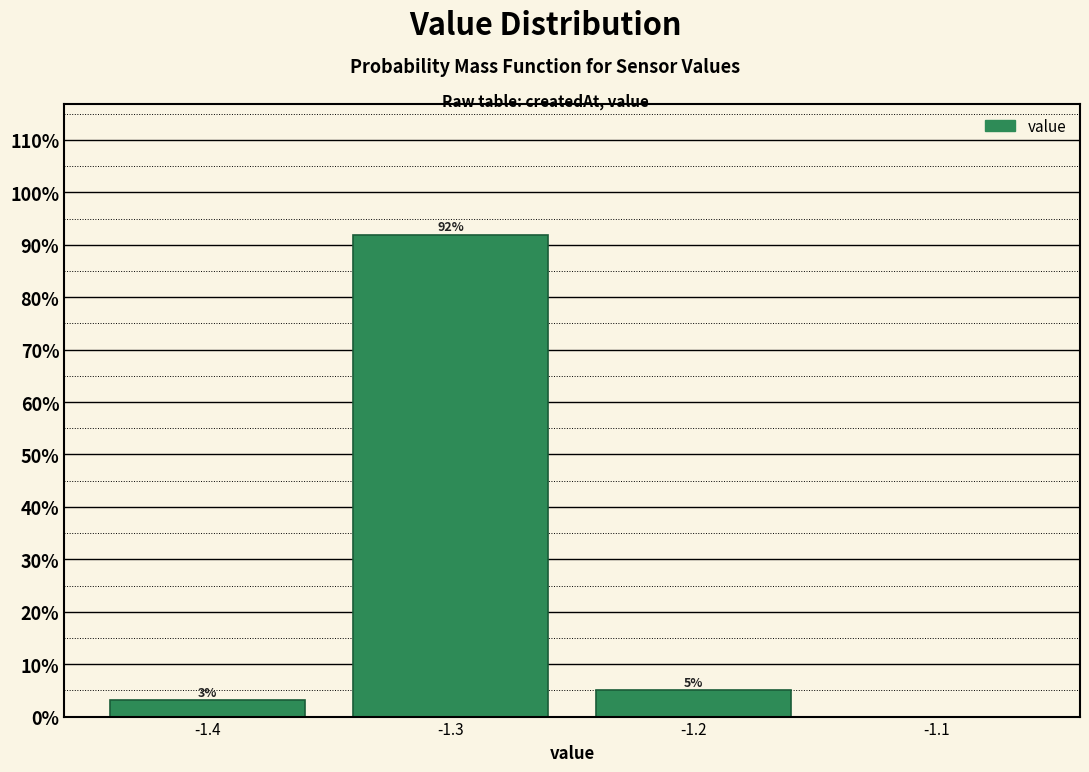

Which range on the x-axis has the tallest bar?

-1.35 to -1.25